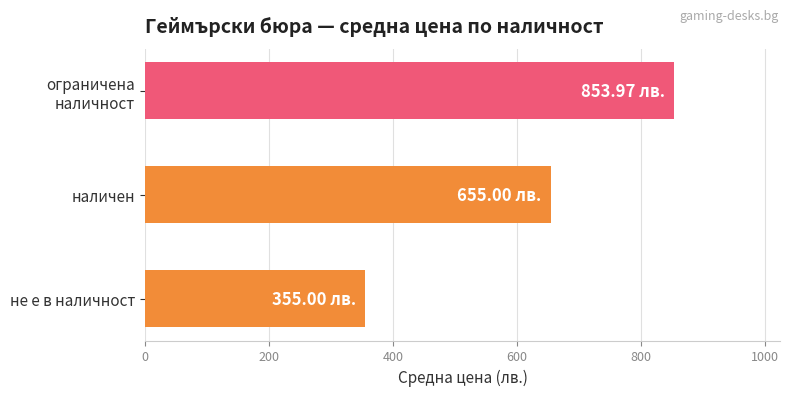

At which category does the chart reach its minimum across all series?

не е в наличност